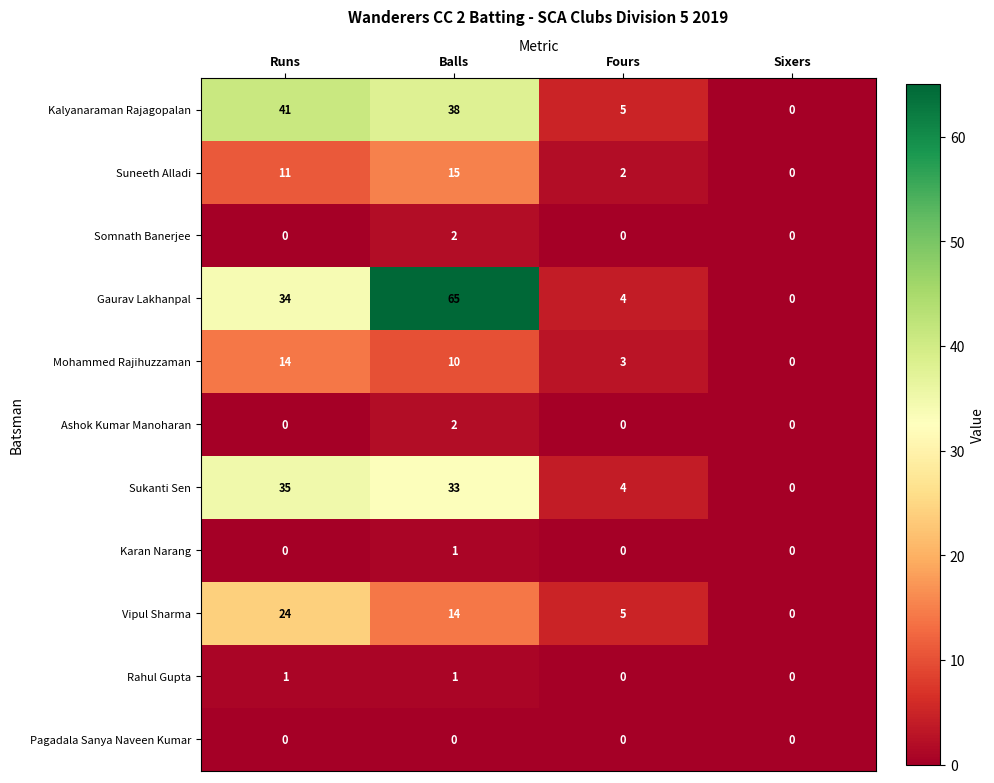

What is the greatest value displayed?

65